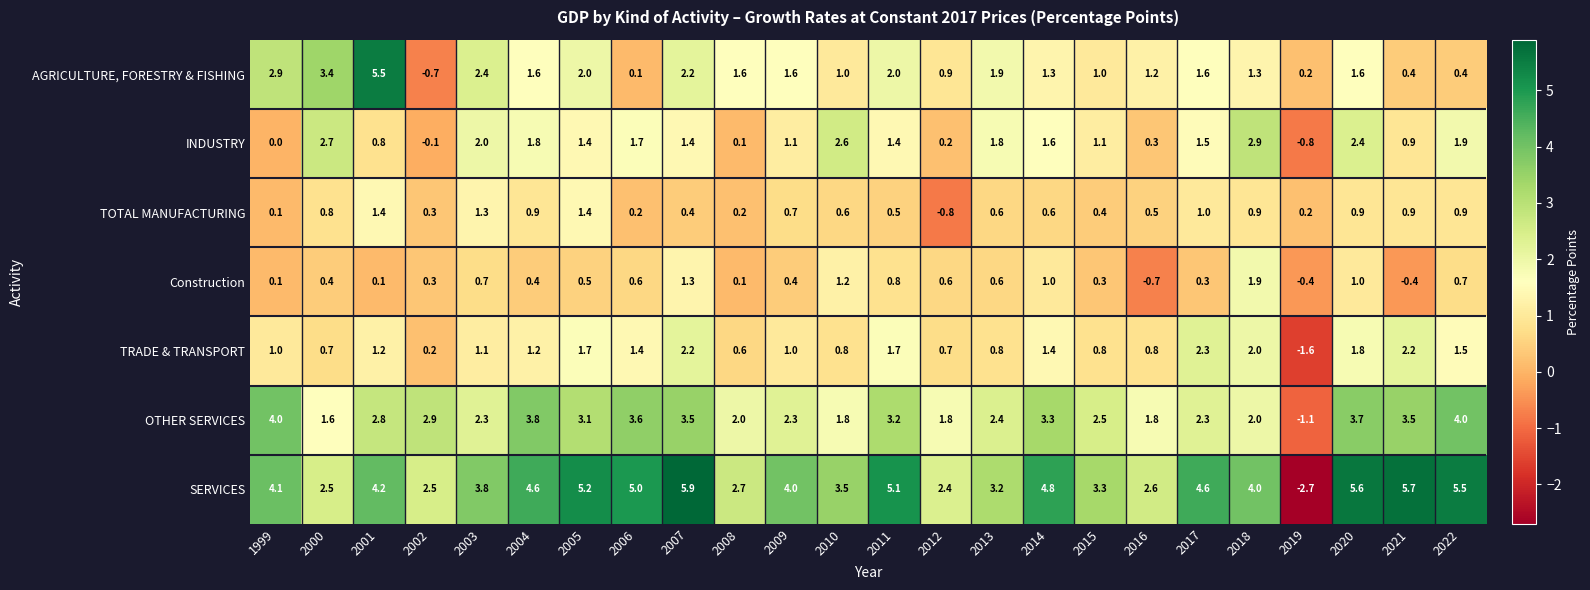

What is the approximate value of AGRICULTURE, FORESTRY & FISHING at 2001?

5.5